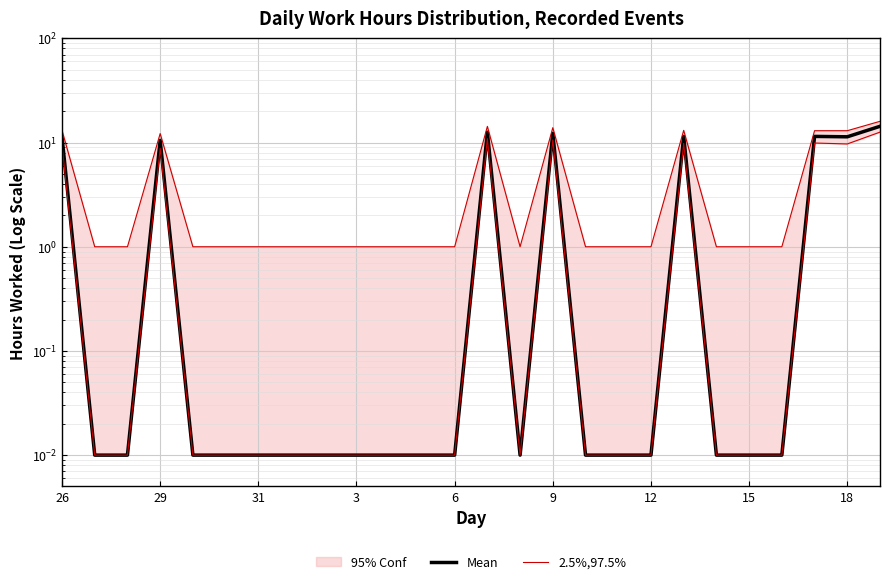

True or false: 2.5%,97.5% and Mean intersect in this chart.

False